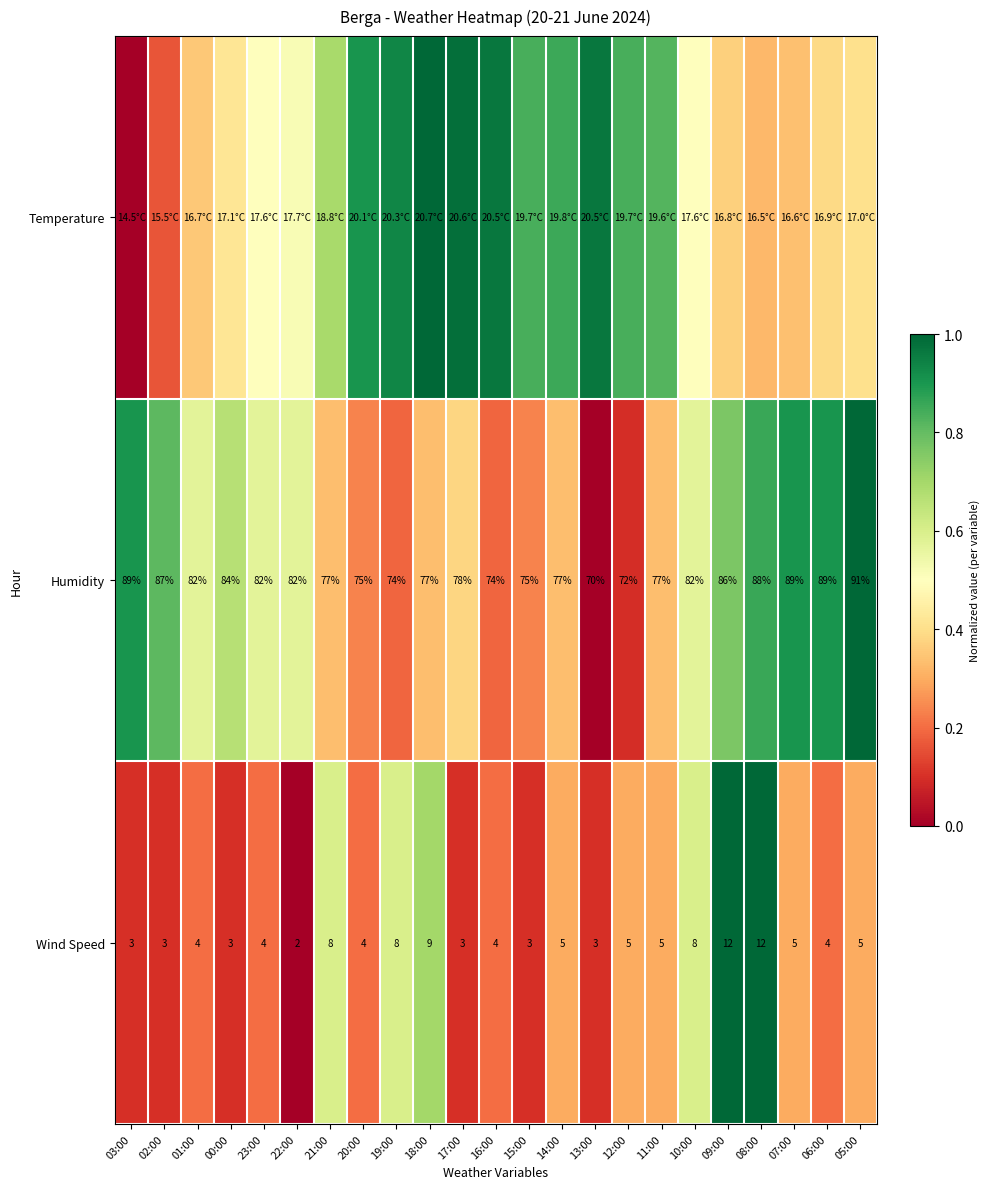

How many data points in Wind Speed are less than 4?

7